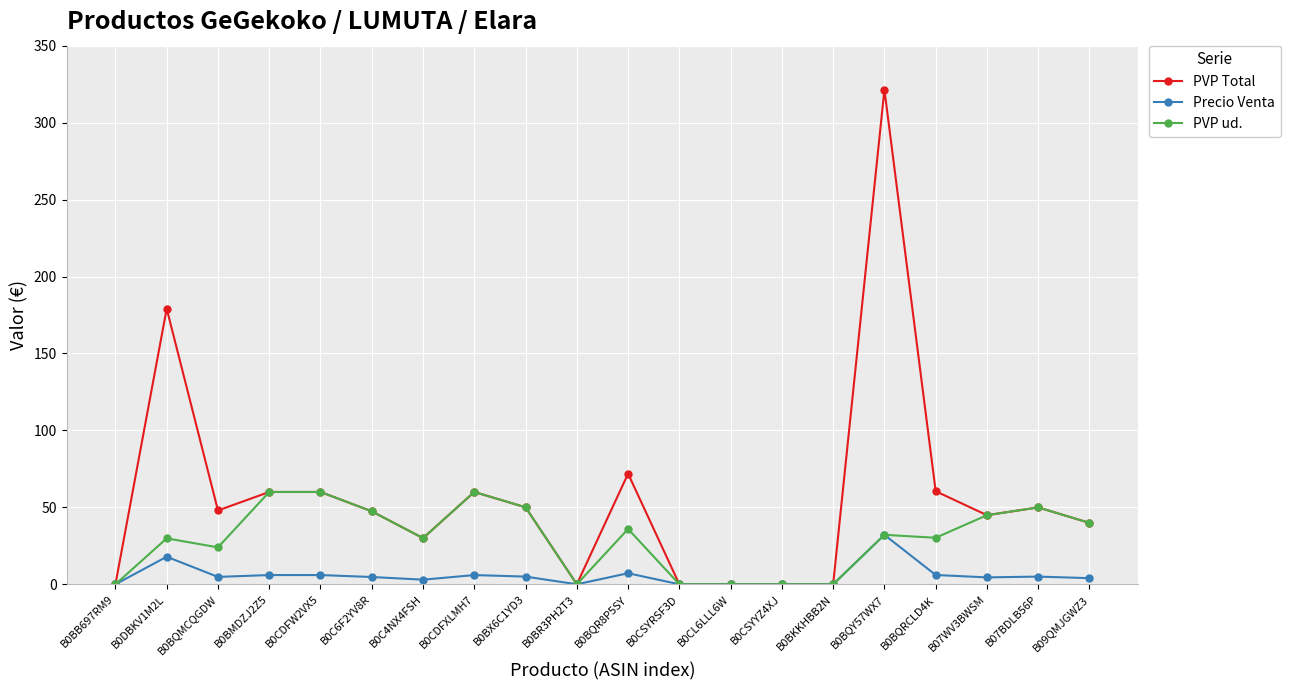

What is the approximate value of PVP ud. at B07WV3BWSM?

44.9